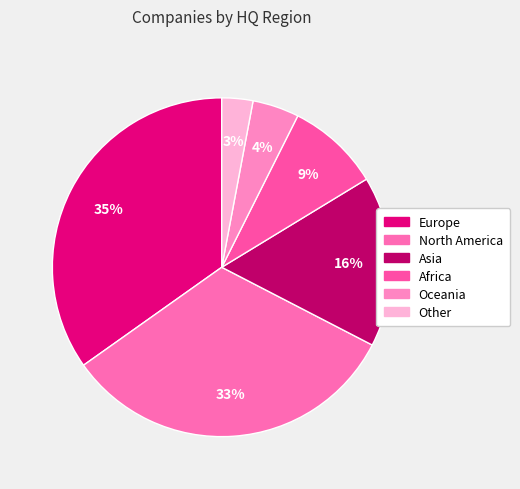

The Africa slice represents 1% of the pie. True or false?

False